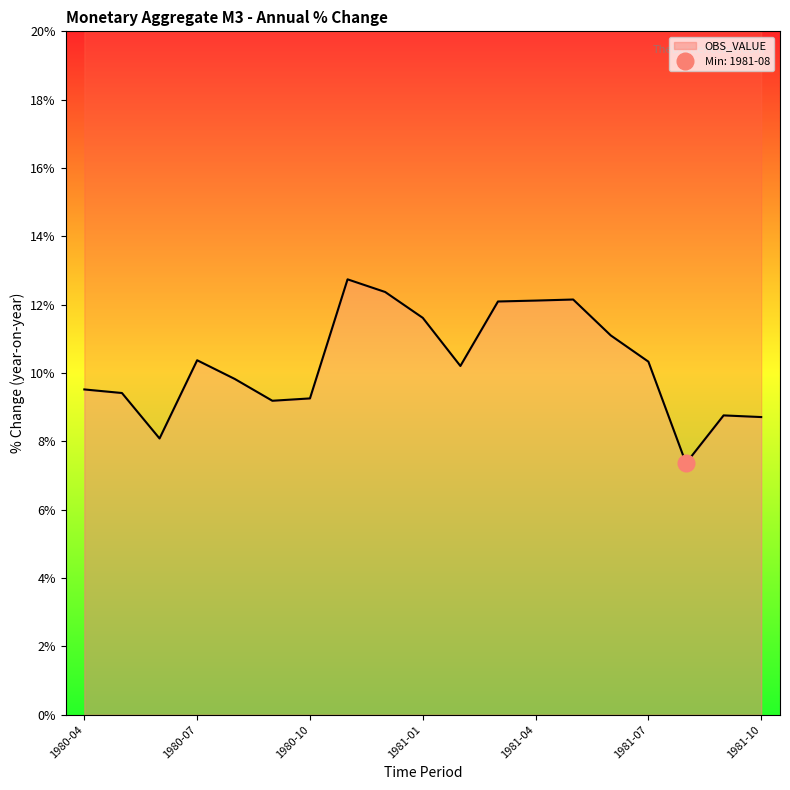

List the labels in order of value, smallest first.

1981-08, 1980-06, 1981-10, 1981-09, 1980-09, 1980-10, 1980-05, 1980-04, 1980-08, 1981-02, 1981-07, 1980-07, 1981-06, 1981-01, 1981-03, 1981-04, 1981-05, 1980-12, 1980-11